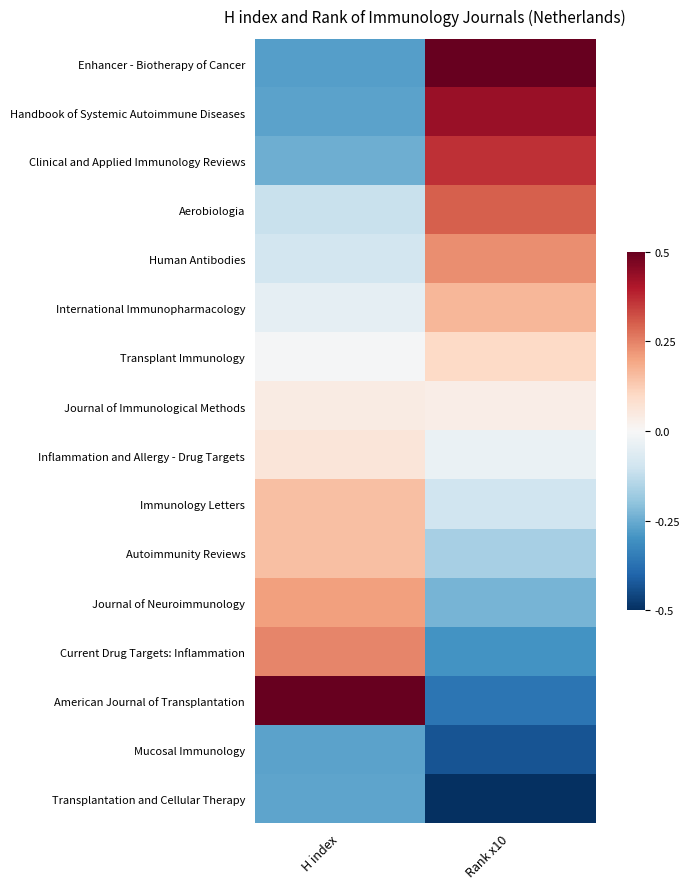

How many data points does each series have?

2